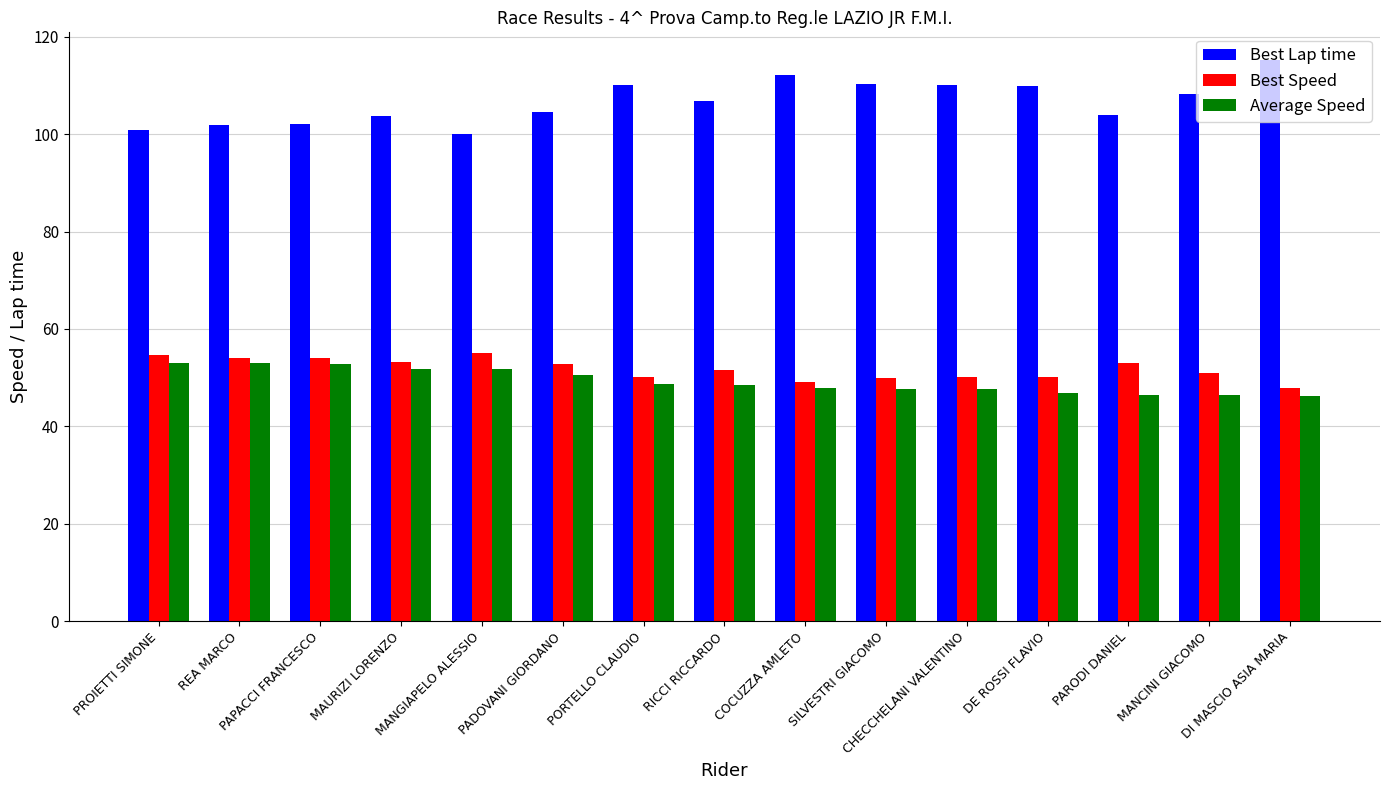

How many groups of bars are there?

15